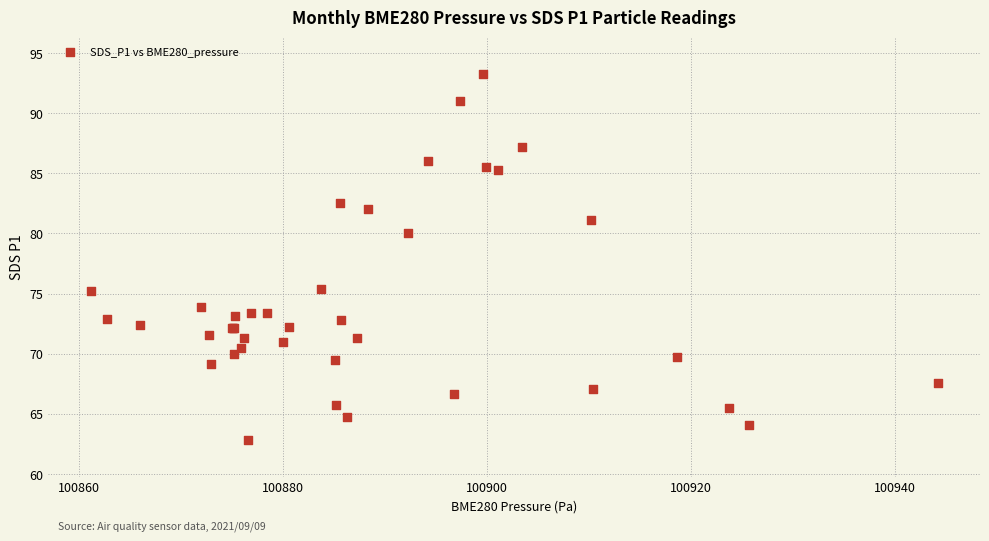

What Y value in the scatter plot is closest to 78?

80.0